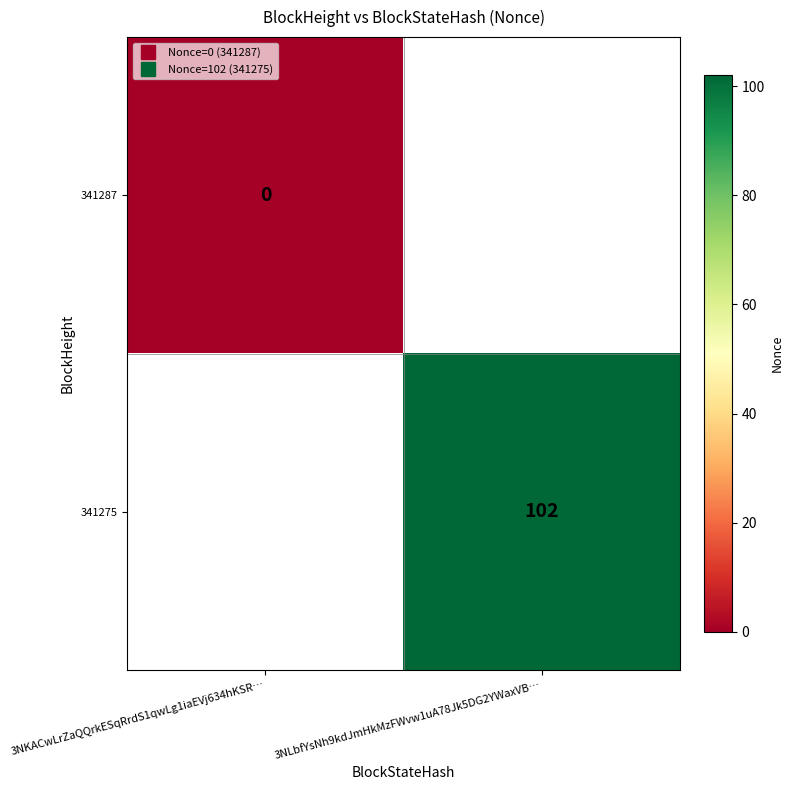

At 3NLbfYsNh9kdJmHkMzFWvw1uA78Jk5DG2YWaxVB…, list the series in order from largest to smallest.

341287, 341275